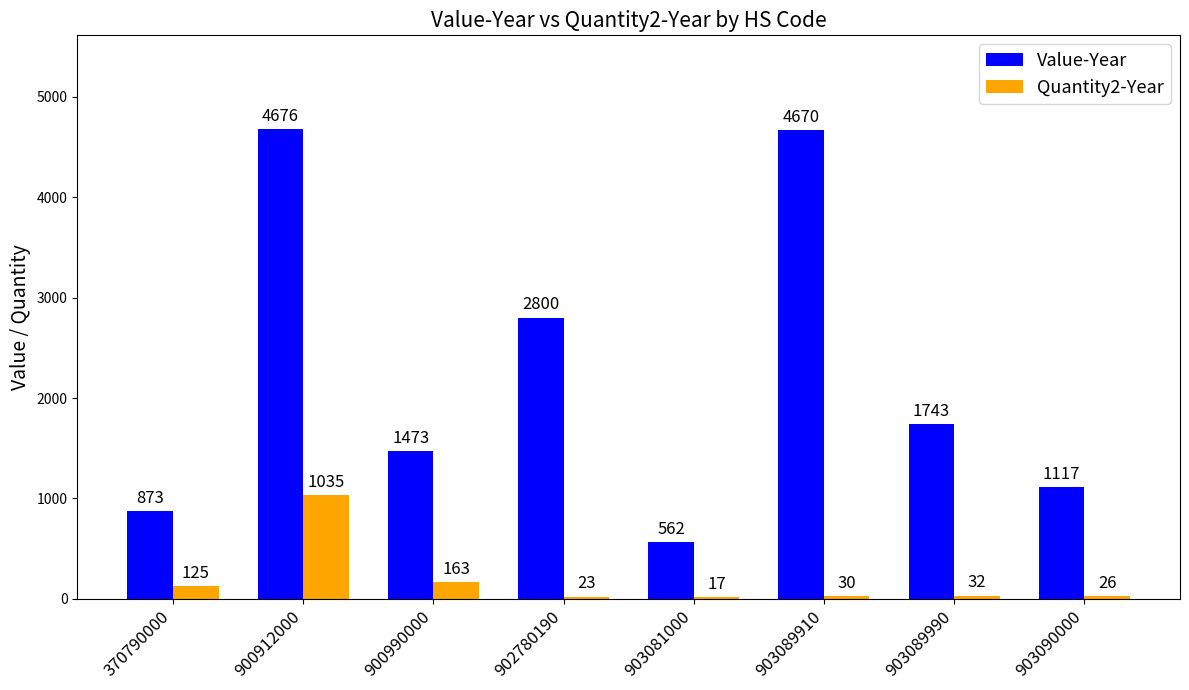

How many groups of bars are there?

8